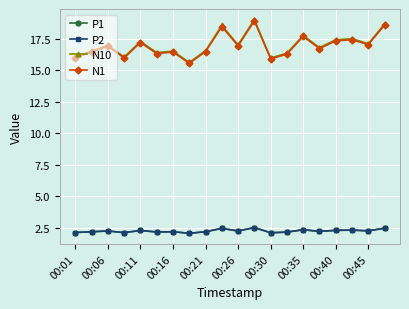

Is this an area chart (filled region under the line)?

No